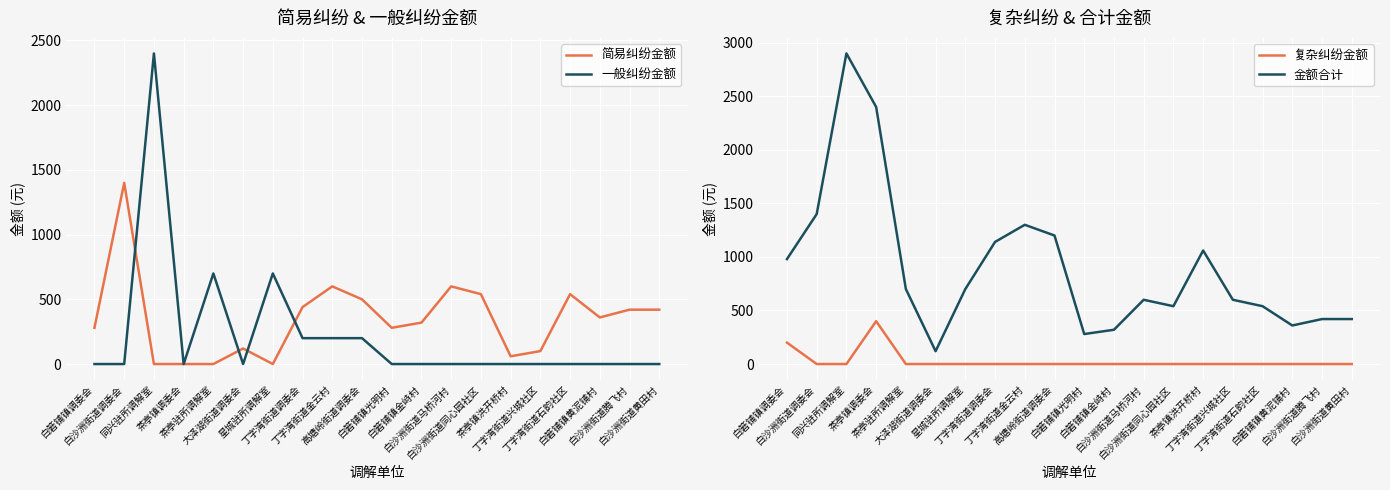

In 金额合计, how many points are higher than both neighbors (excluding endpoints)?

4